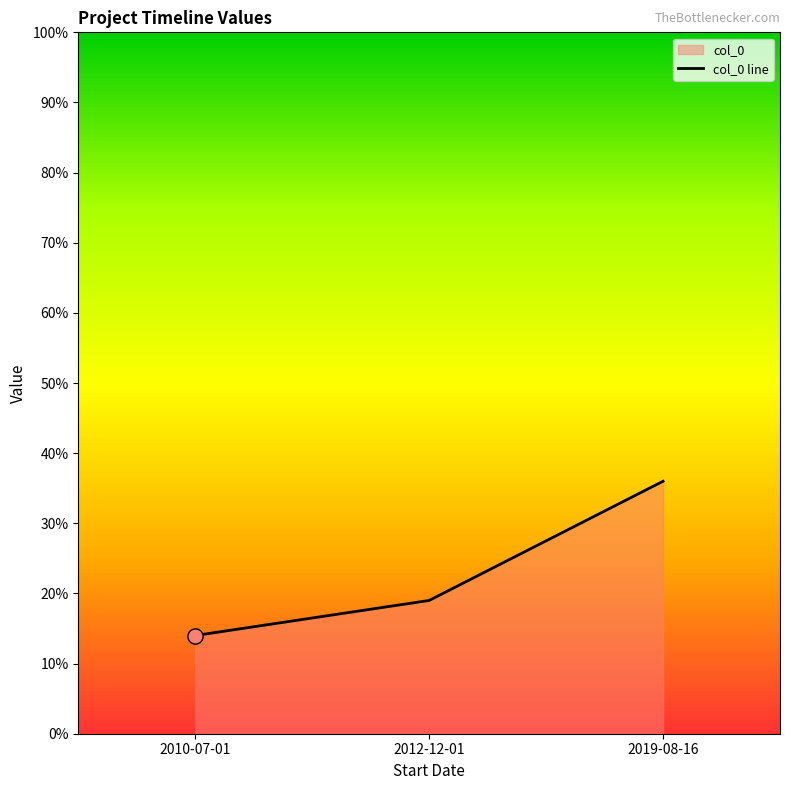

Approximately how many times larger is the value at 2012-12-01 compared to 2019-08-16?

0.5